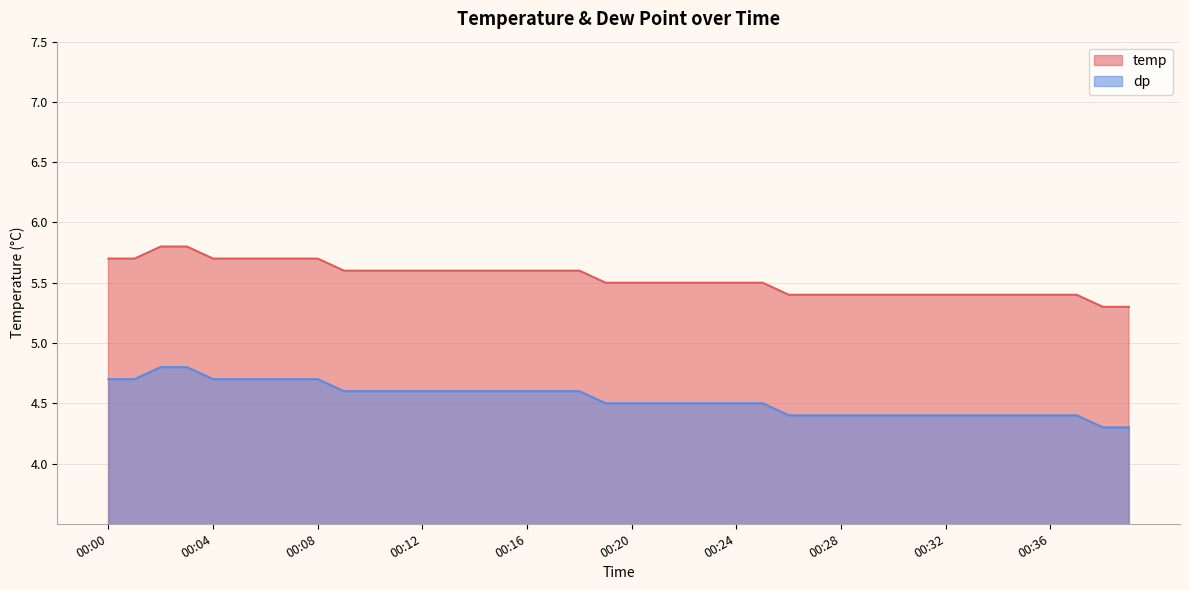

Which has a higher value, 00:27 or 00:31?

00:27